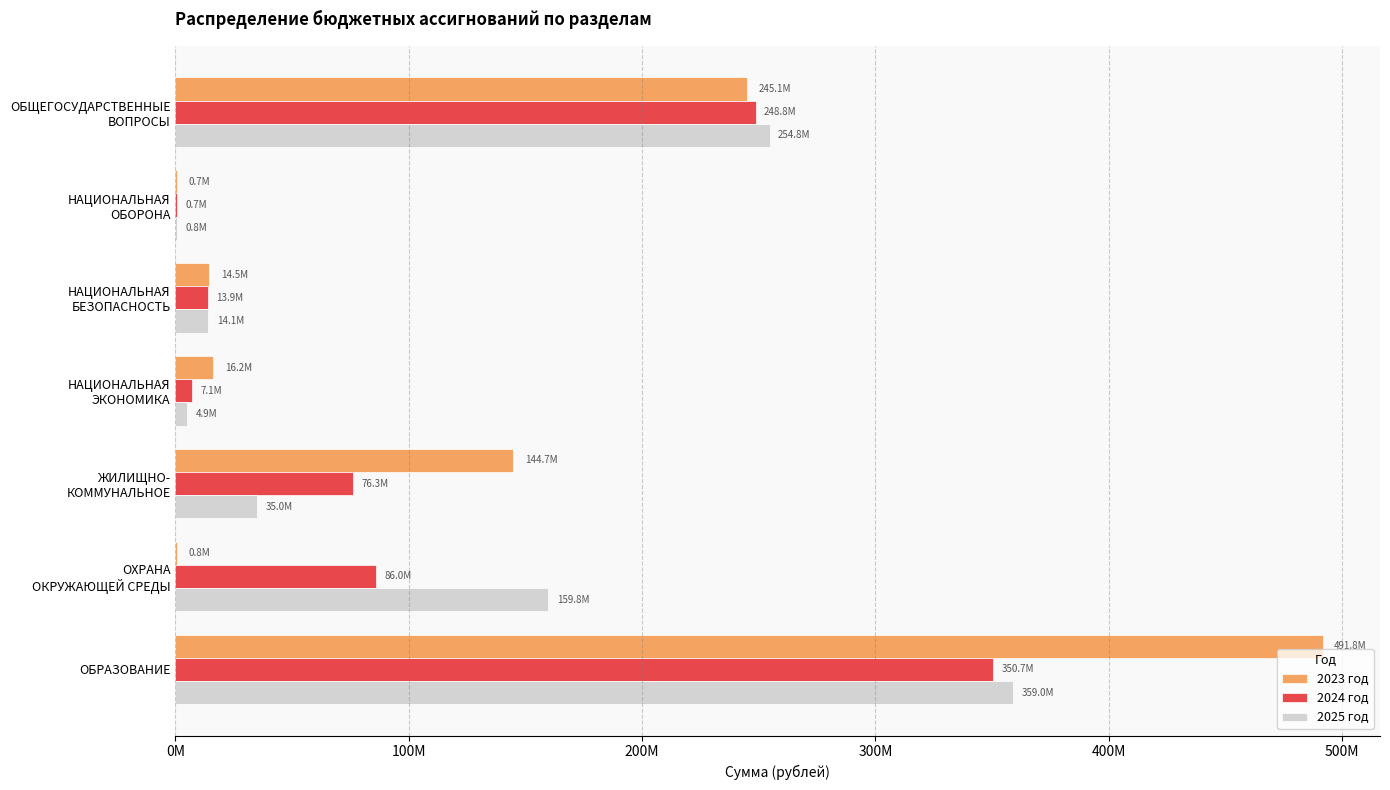

Rank the series by their maximum value, from lowest to highest.

2024 год, 2025 год, 2023 год